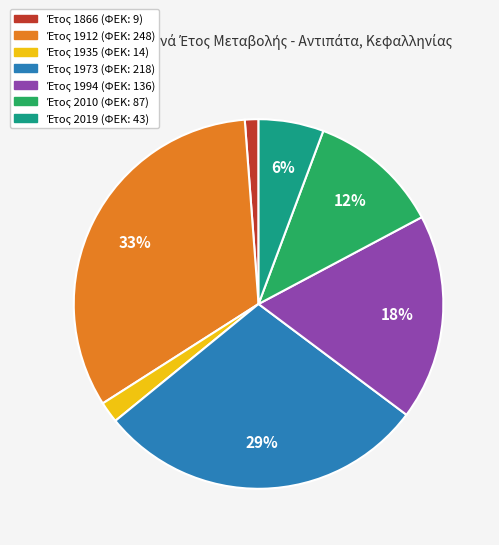

To the nearest percent, what is the average slice percentage?

14%